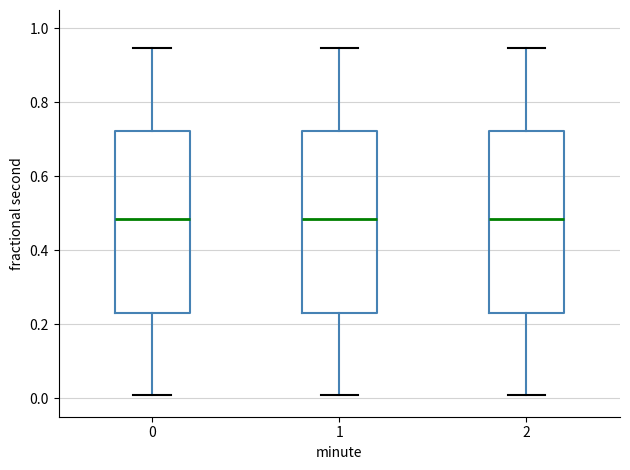

Reading left to right, read every box against the y-axis: the position of its median line, the range the box covers, and the ends of its whiskers. The values are not printed on the chart, so give them approximately, as read against the axis.

0: median 0.48, box 0.24 to 0.72, whiskers 0.00 to 0.94
1: median 0.48, box 0.24 to 0.72, whiskers 0.00 to 0.94
2: median 0.48, box 0.24 to 0.72, whiskers 0.00 to 0.94